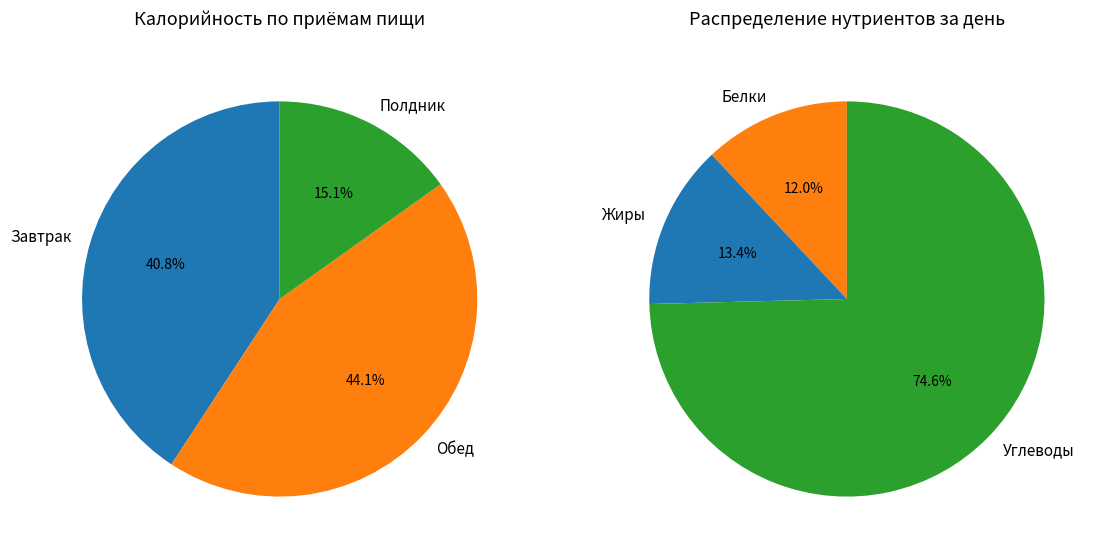

Rank the series by their average value, from lowest to highest.

Полдник, Завтрак, Обед